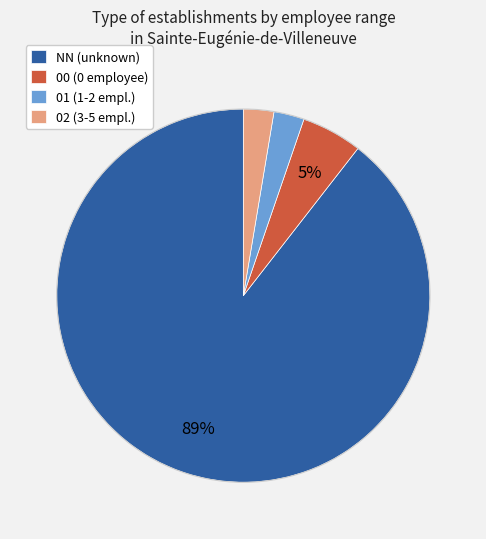

To the nearest percent, what is the average slice percentage?

25%